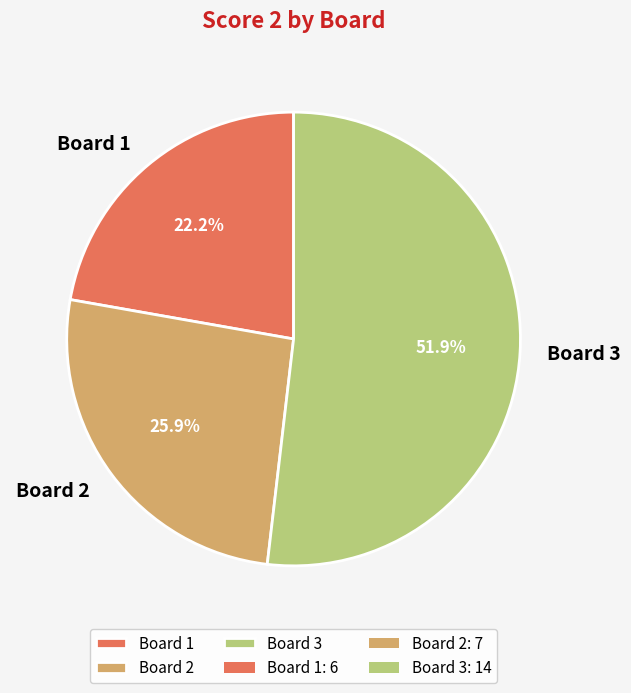

Approximately how many times larger is the value at Board 3 compared to Board 1?

2.3